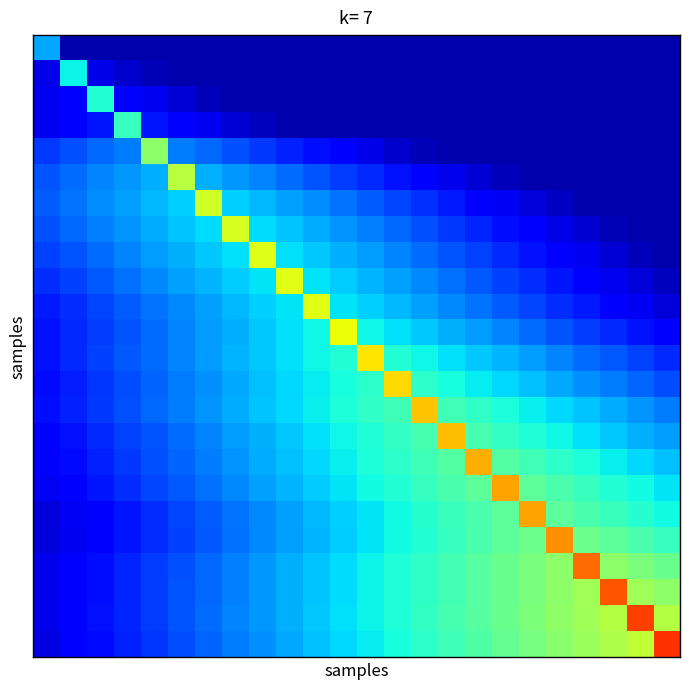

How many series are shown in this chart?

24